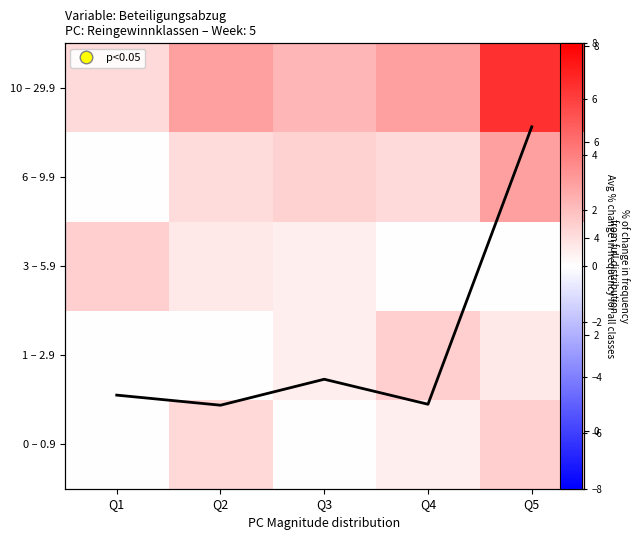

What is the spread (max minus min) of values at Q2?

3.0